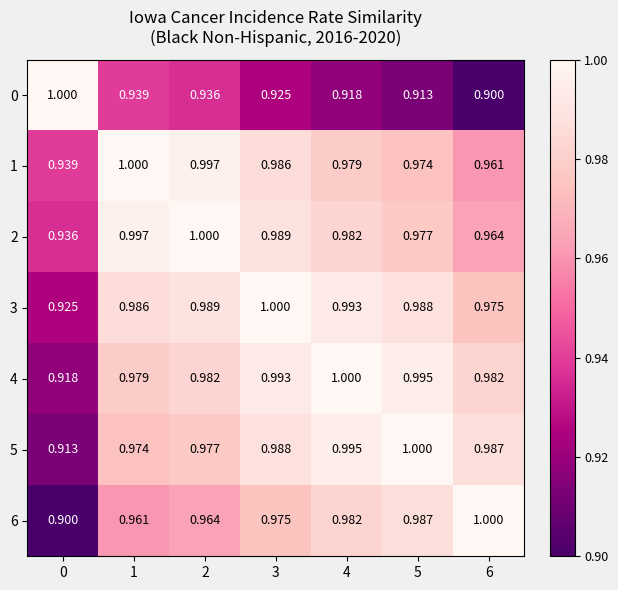

Is the value of 6 at 2 greater than the value of 2 at 0?

Yes